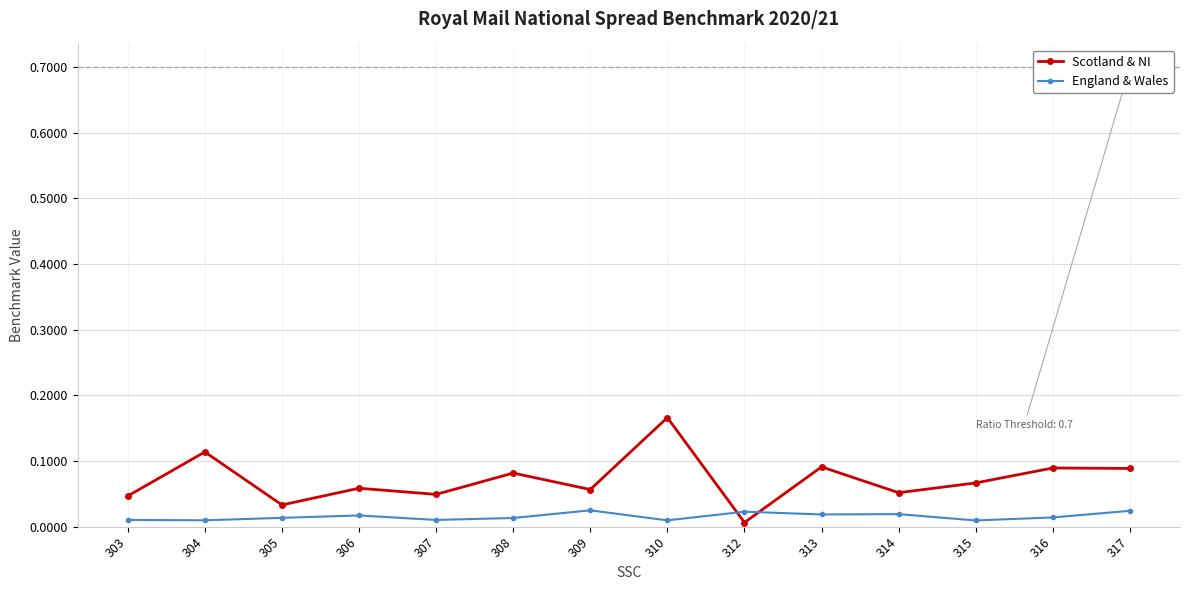

Rank the series at 309 from highest to lowest value.

Scotland & NI, England & Wales